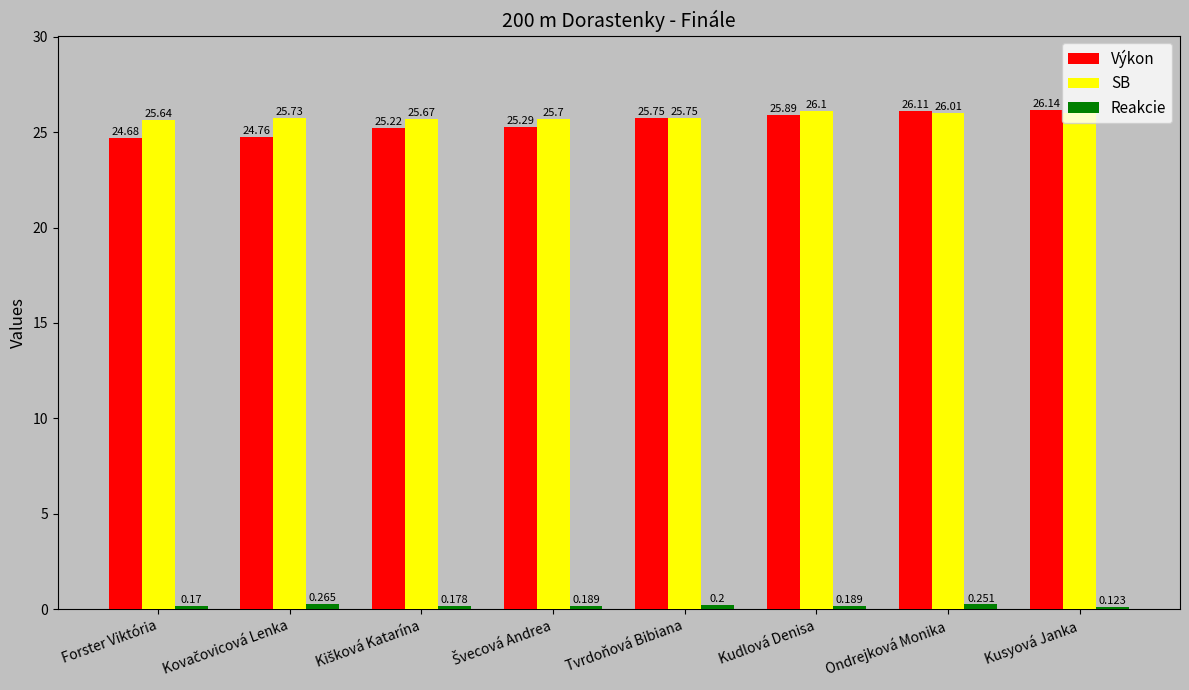

At which category does the chart reach its minimum across all series?

Kusyová Janka